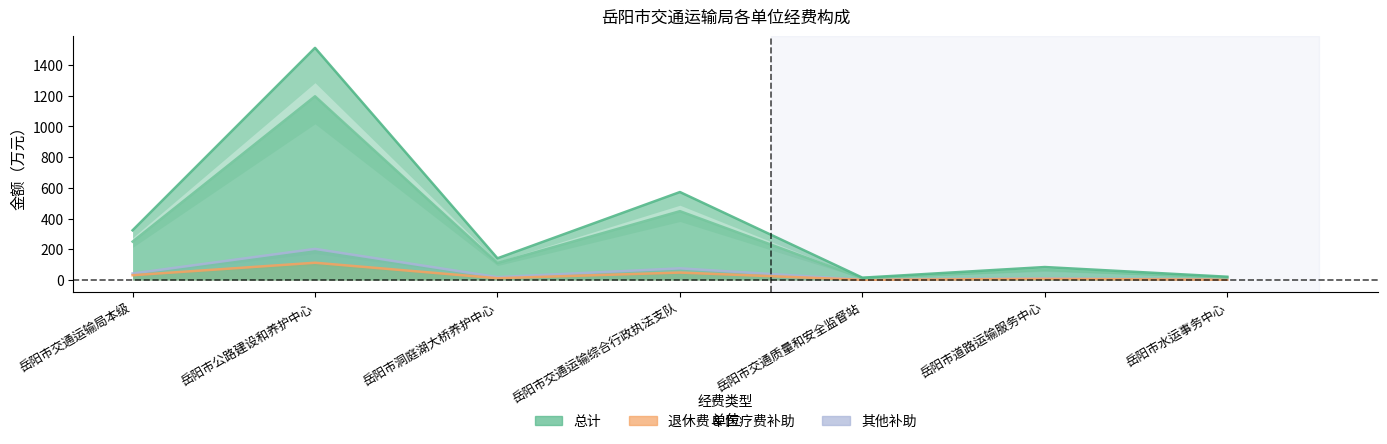

What is the spread (max minus min) of values at 岳阳市洞庭湖大桥养护中心?

129.7